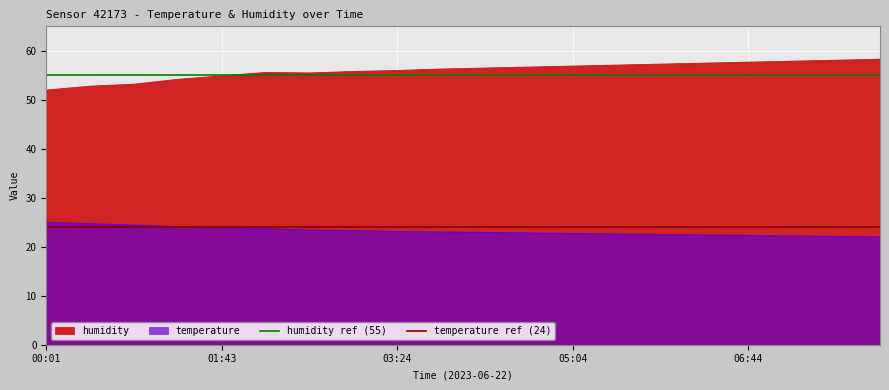

Which category has the lowest value in the humidity ref (55) series?

00:01